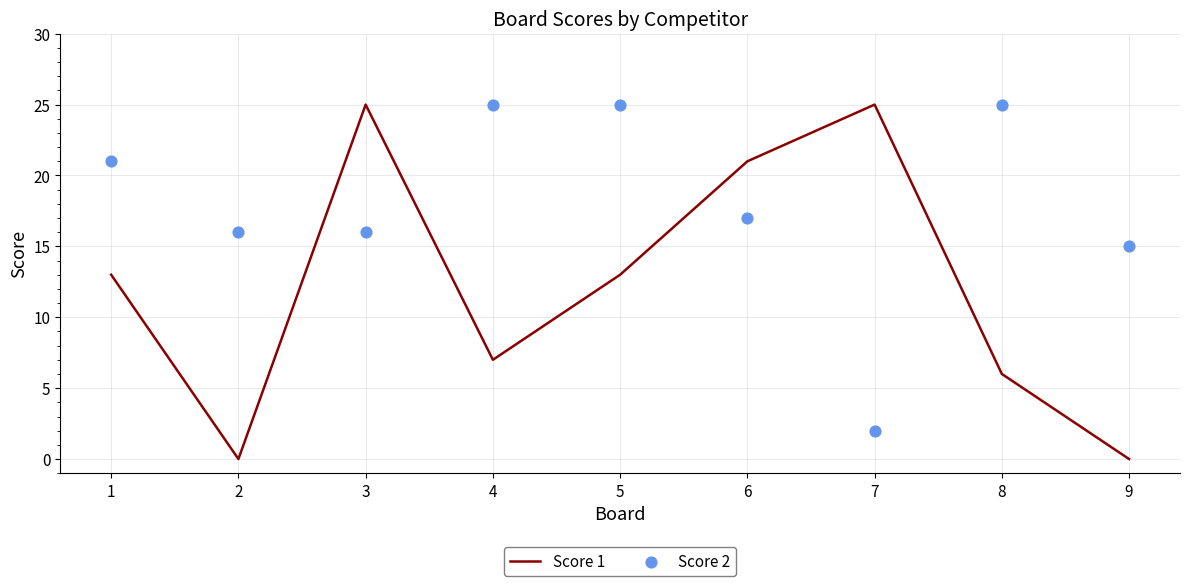

Which series reaches the maximum Y coordinate?

Score 1